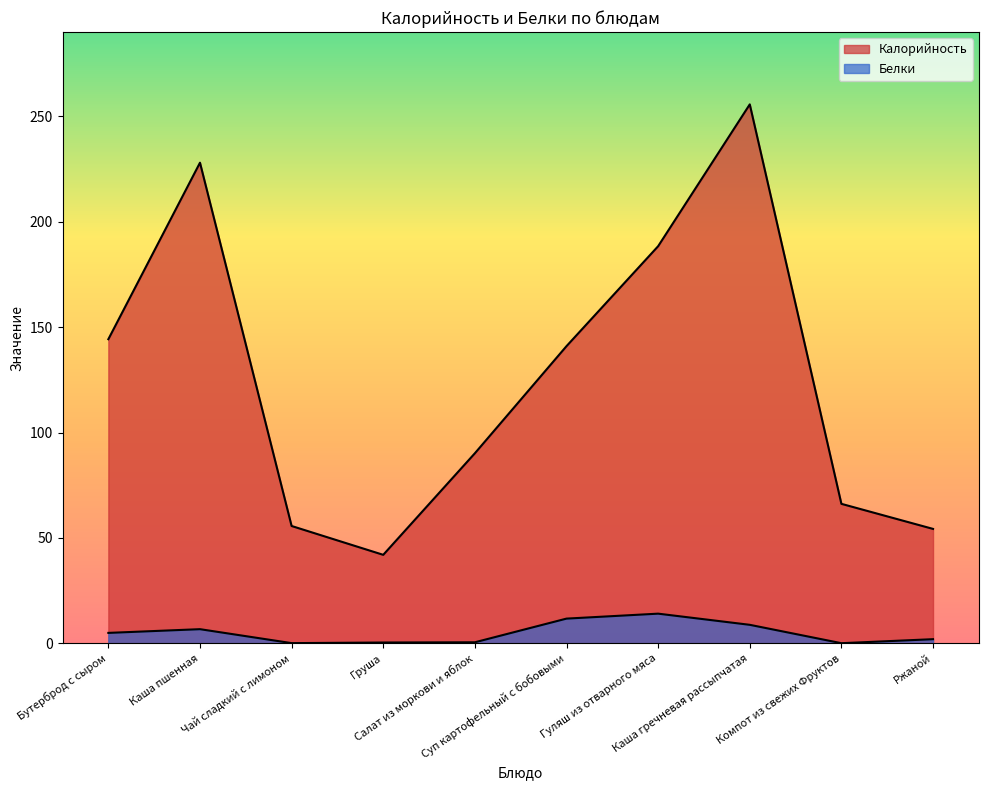

How many interior local valleys does the Белки series have?

2